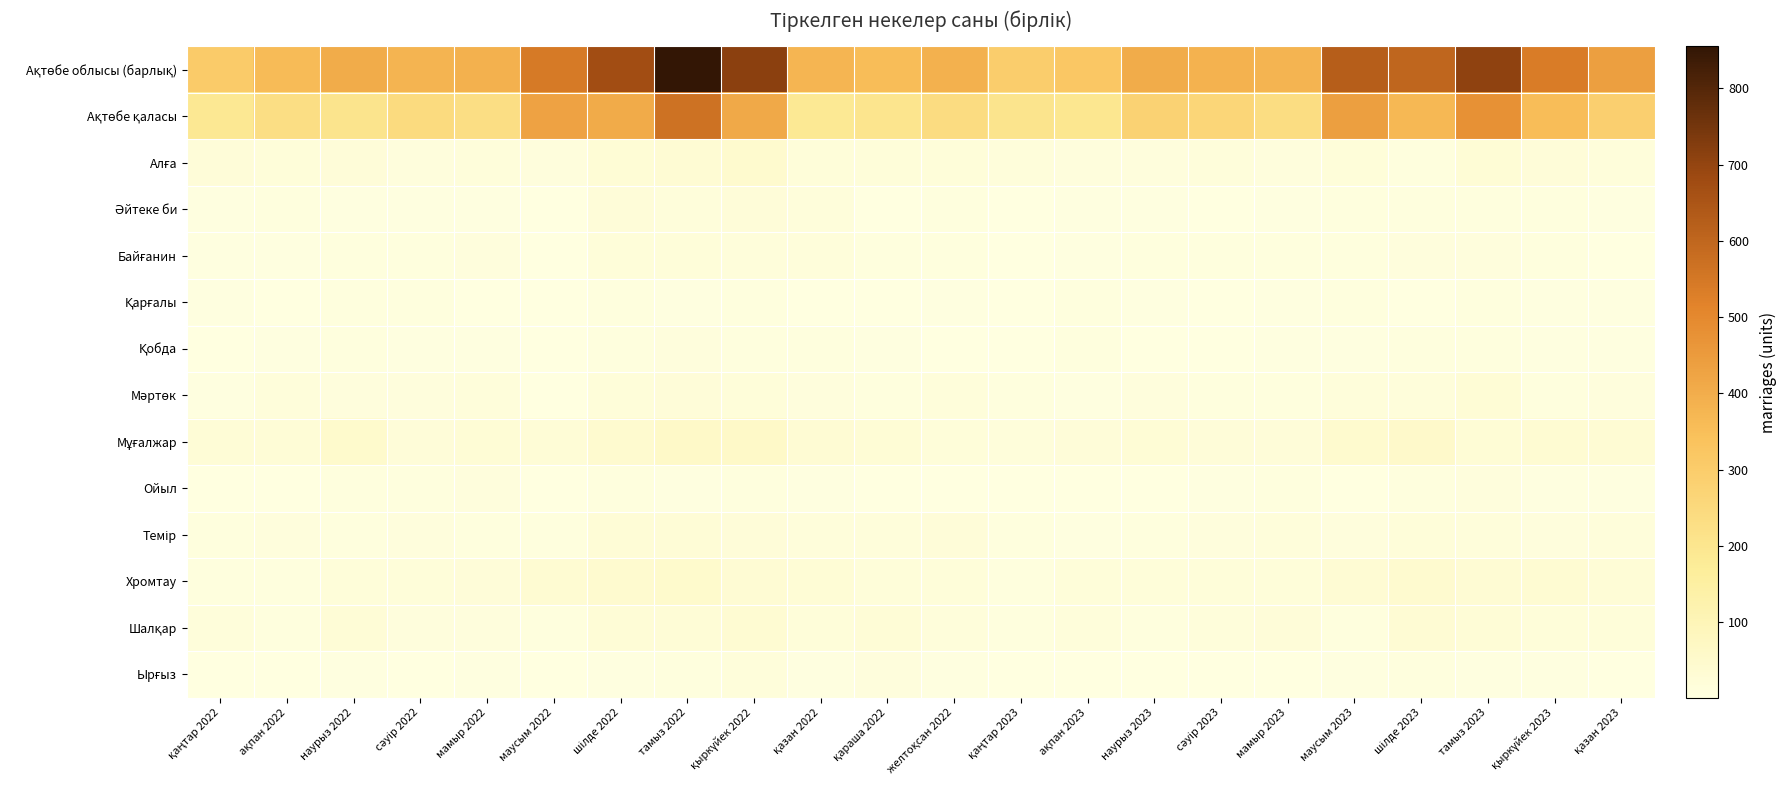

What is the difference between the maximum and minimum values in the Ойыл series?

13